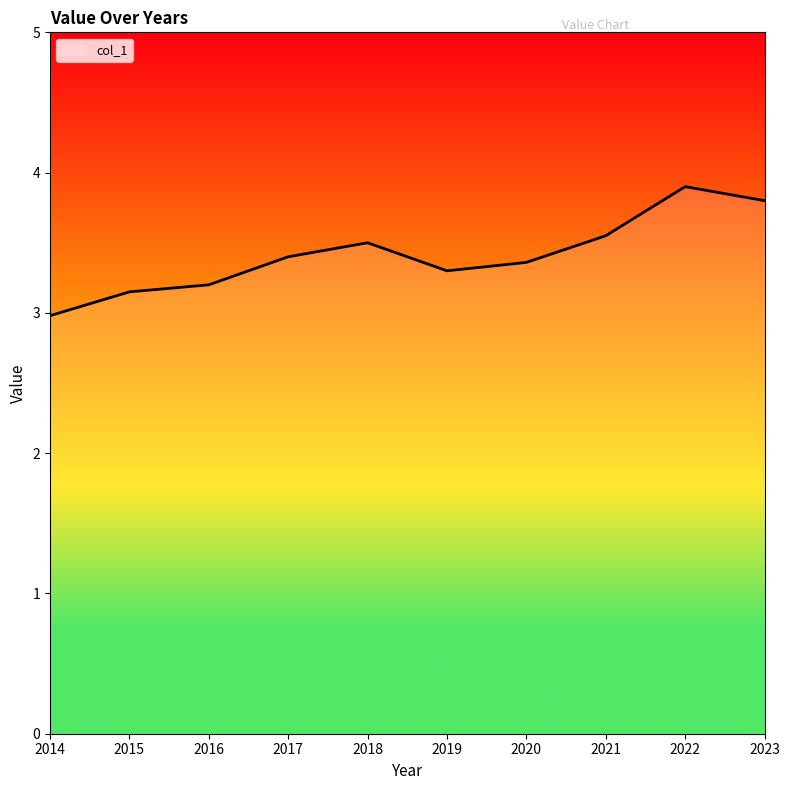

How many interior local peaks (higher than both neighbors) does the data have?

2